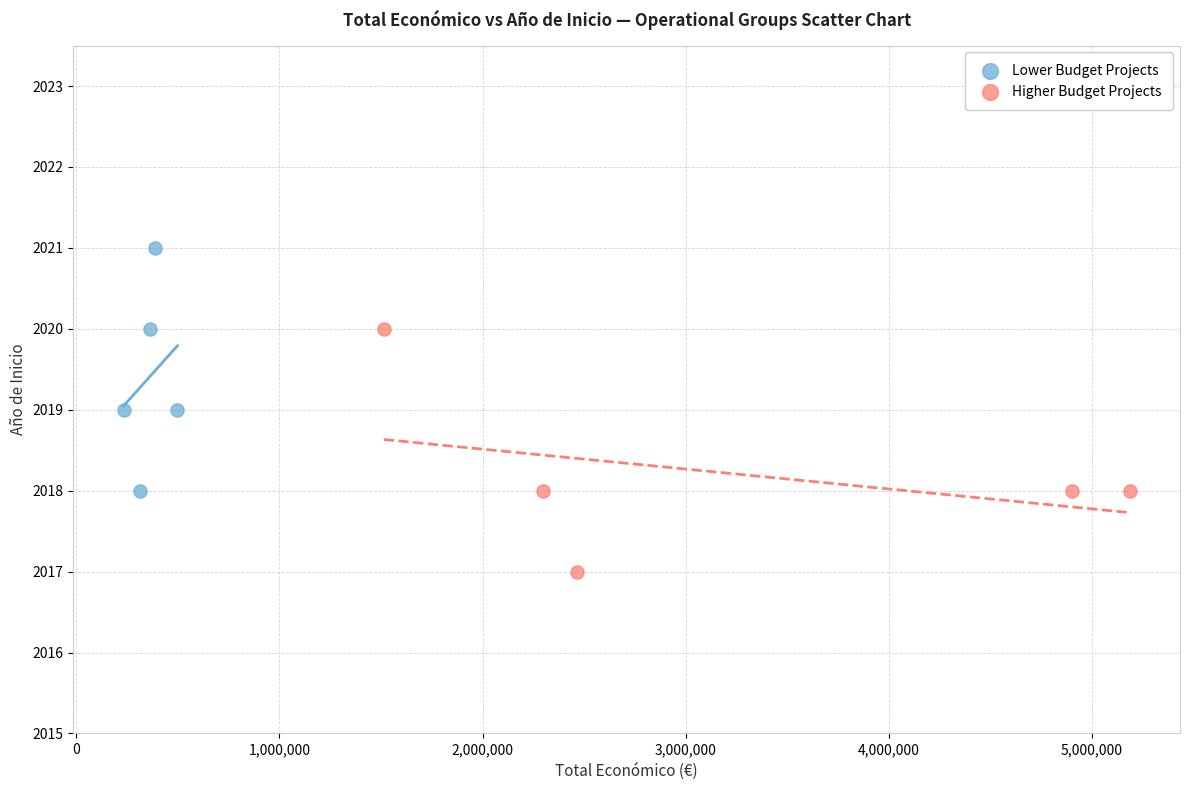

Which series reaches the minimum Y coordinate?

Higher Budget Projects